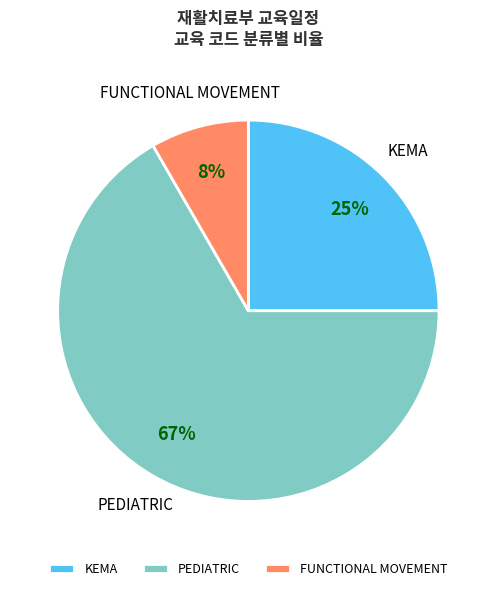

The FUNCTIONAL MOVEMENT slice represents 8% of the pie. True or false?

True